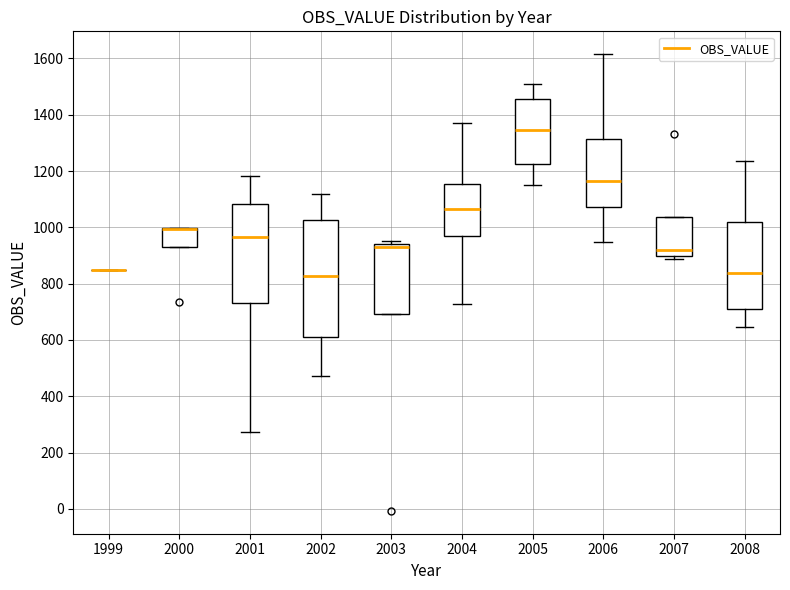

Reading left to right, read every box against the y-axis: the position of its median line, the range the box covers, and the ends of its whiskers. The values are not printed on the chart, so give them approximately, as read against the axis.

1999: box collapsed to a line at 860, whiskers 860 to 860
2000: median 1000 (drawn on the box's upper edge), box 920 to 1000, whiskers 920 to 1000
2001: median 960, box 720 to 1080, whiskers 280 to 1180
2002: median 820, box 620 to 1020, whiskers 480 to 1120
2003: median 940 (just below the box's upper edge), box 700 to 940, whiskers 700 to 960
2004: median 1060, box 960 to 1160, whiskers 720 to 1380
2005: median 1340, box 1220 to 1460, whiskers 1160 to 1500
2006: median 1160, box 1080 to 1320, whiskers 940 to 1620
2007: median 920, box 900 to 1040, whiskers 880 to 1040
2008: median 840, box 700 to 1020, whiskers 640 to 1240